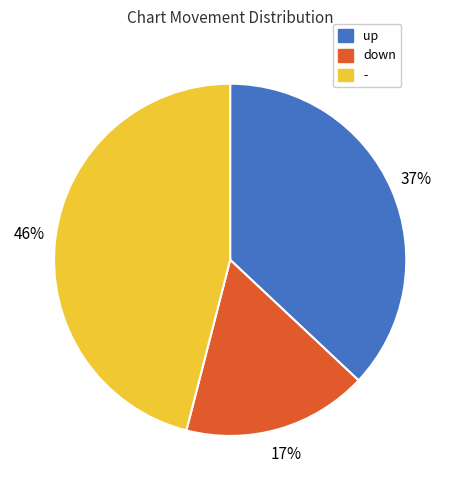

How many segments does this pie chart have?

3